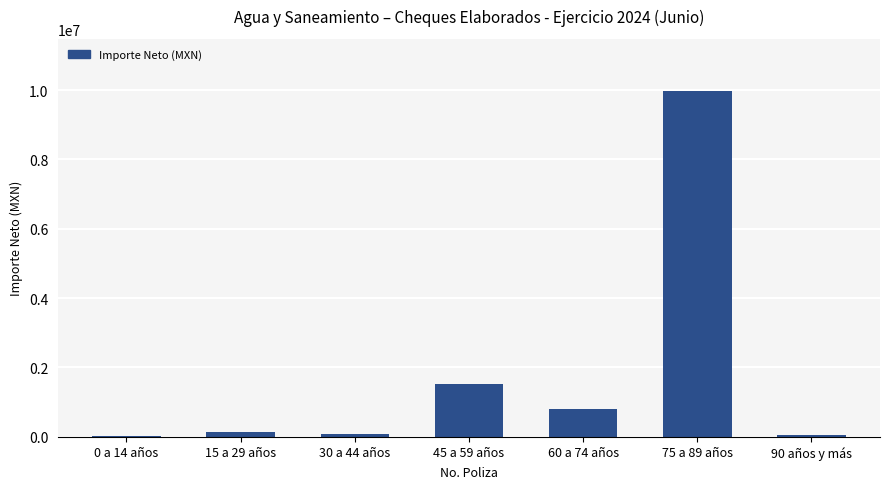

The value at 45 a 59 años is 1516522.0. True or false?

True